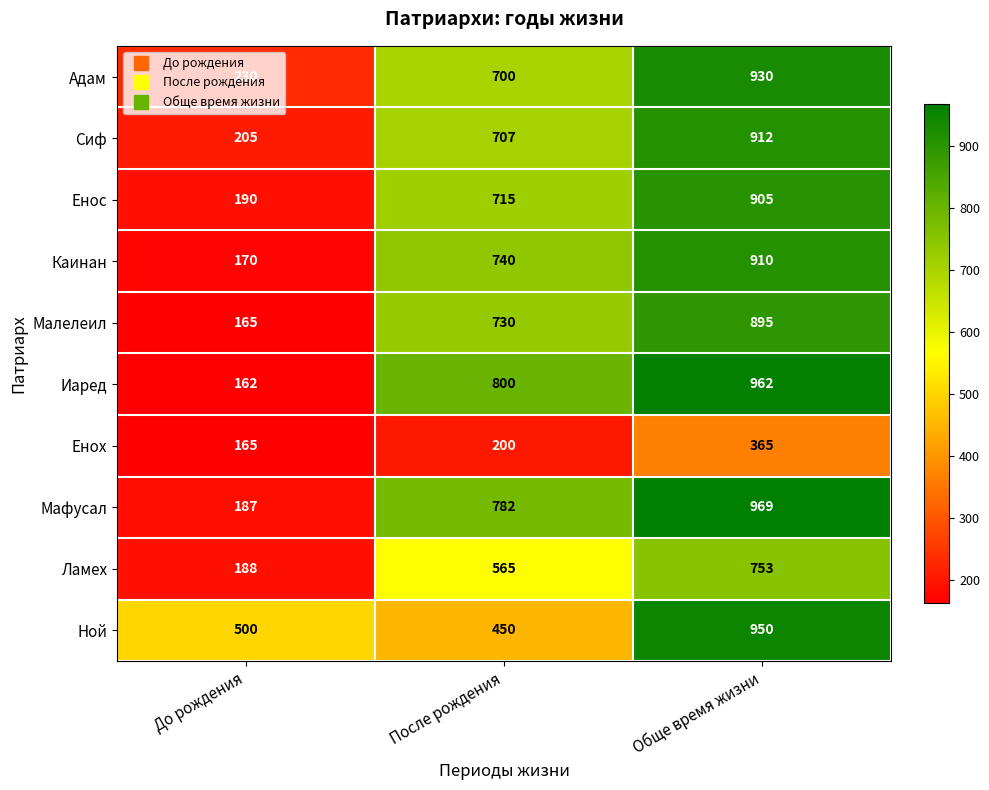

How many series are shown in this chart?

10